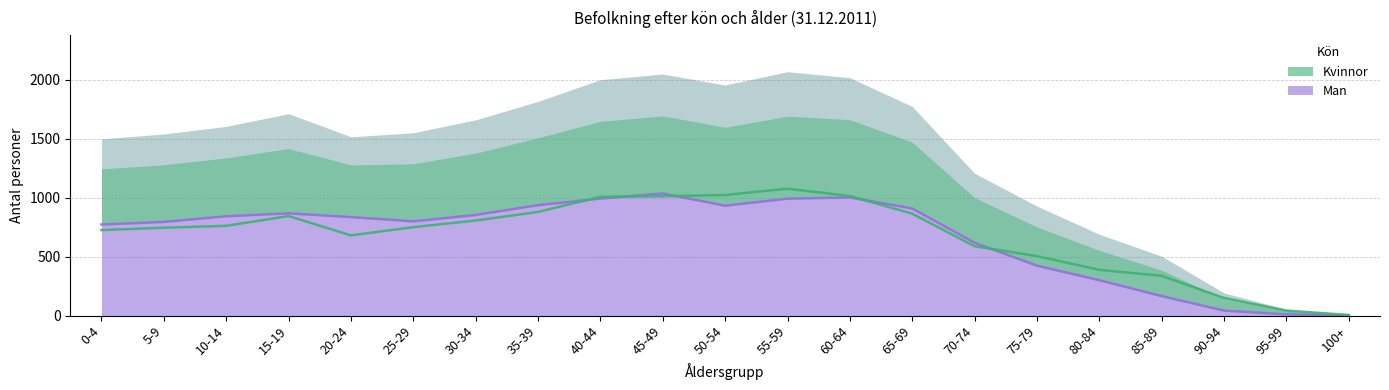

Where does the Man series first go above 836?

10-14